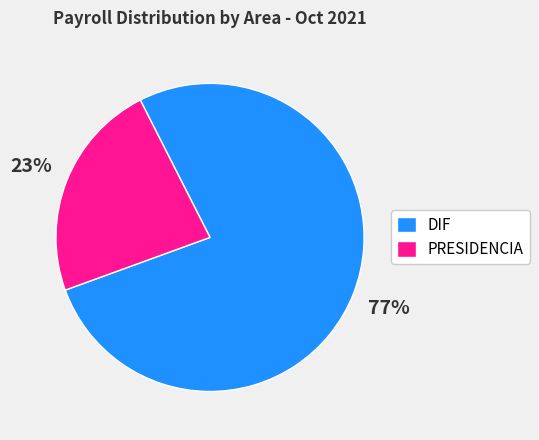

How many slices are in this pie chart?

2